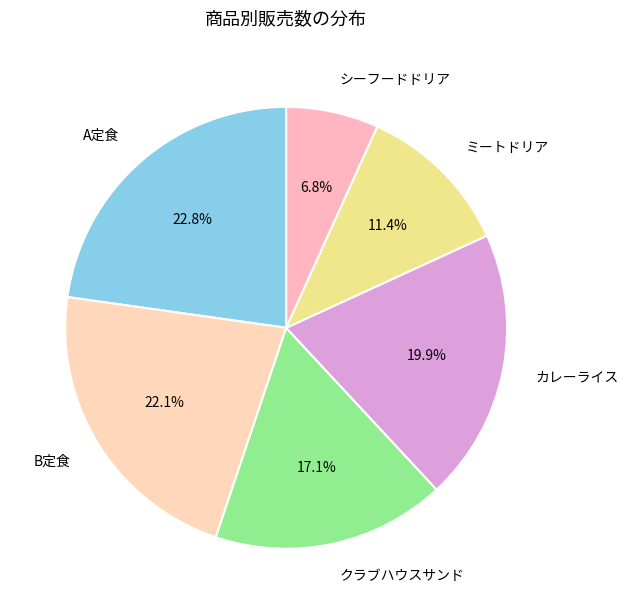

To the nearest percent, what is the average slice percentage?

17%